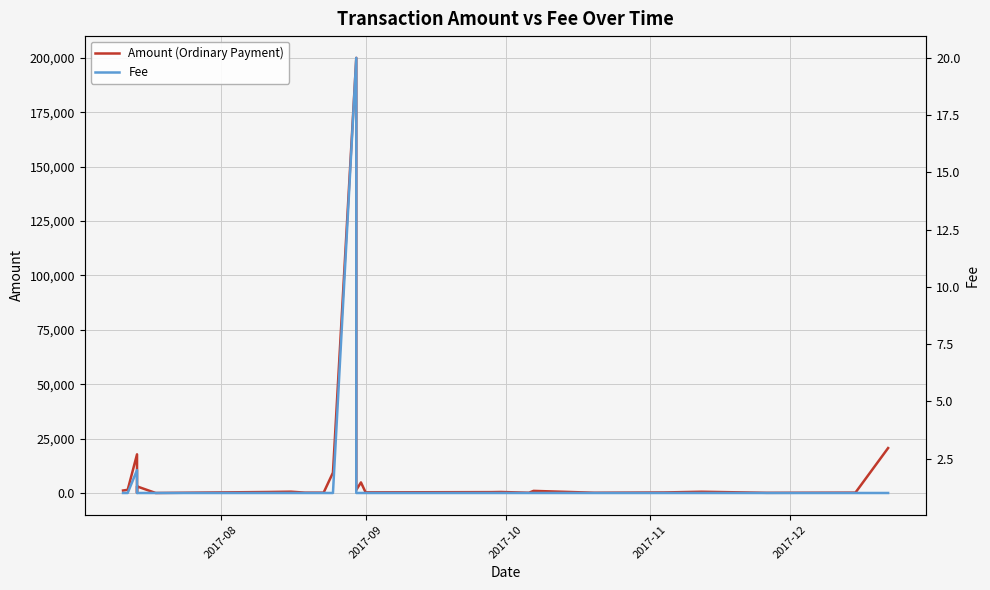

What is the difference between the second highest and second lowest values in the Fee series?

1.0